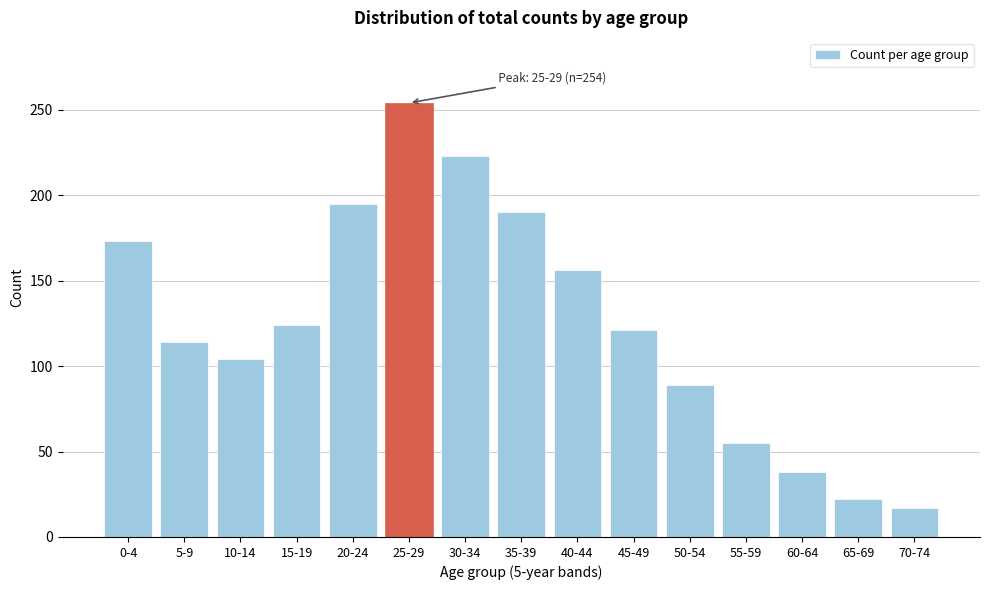

Reading left to right, extract all data points from this chart.

0-4=173	5-9=114	10-14=104	15-19=124	20-24=195	25-29=254	30-34=223	35-39=190	40-44=156	45-49=121	50-54=89	55-59=55	60-64=38	65-69=22	70-74=17